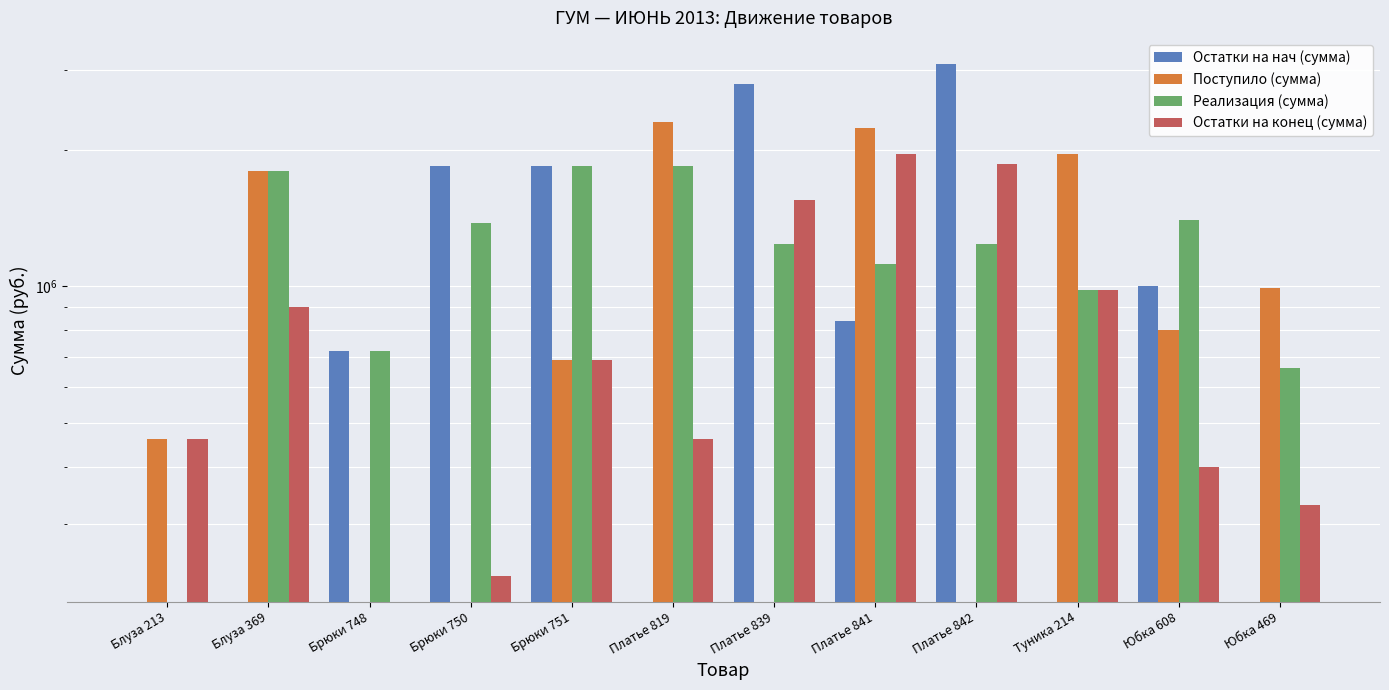

Is the value of Остатки на конец (сумма) at Платье 842 greater than the value of Остатки на нач (сумма) at Брюки 748?

Yes